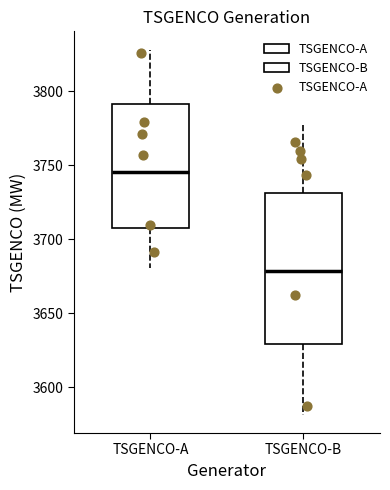

Reading left to right, read every box against the y-axis: the position of its median line, the range the box covers, and the ends of its whiskers. The values are not printed on the chart, so give them approximately, as read against the axis.

TSGENCO-A: median 3745, box 3710 to 3790, whiskers 3680 to 3830
TSGENCO-B: median 3680, box 3630 to 3730, whiskers 3580 to 3775